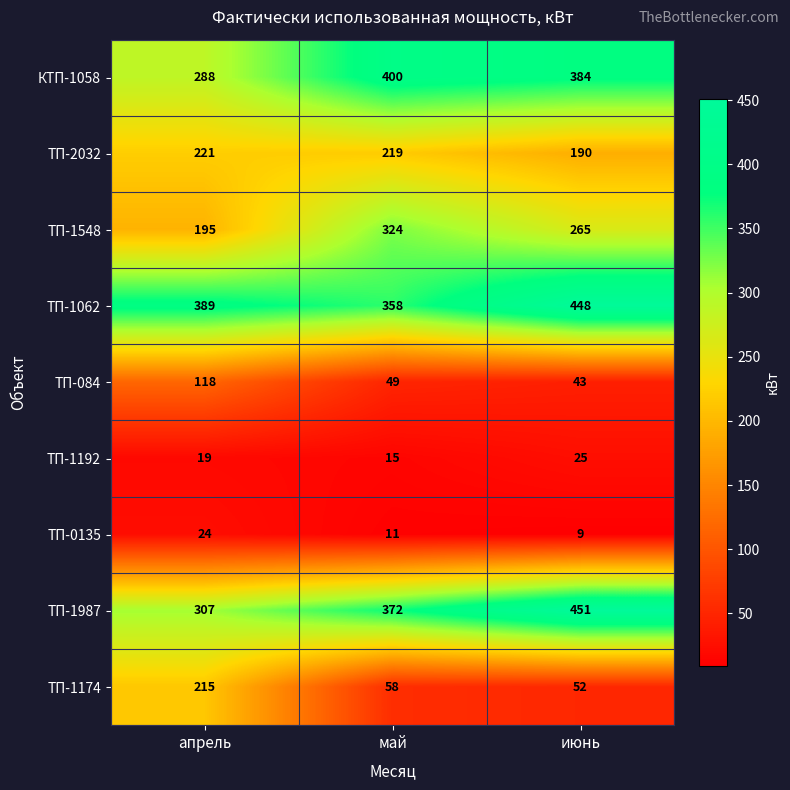

Reading left to right, what are all the values shown in this chart?

КТП-1058: 288	400	384
ТП-2032: 221	219	190
ТП-1548: 195	324	265
ТП-1062: 389	358	448
ТП-084: 118	49	43
ТП-1192: 19	15	25
ТП-0135: 24	11	9
ТП-1987: 307	372	451
ТП-1174: 215	58	52